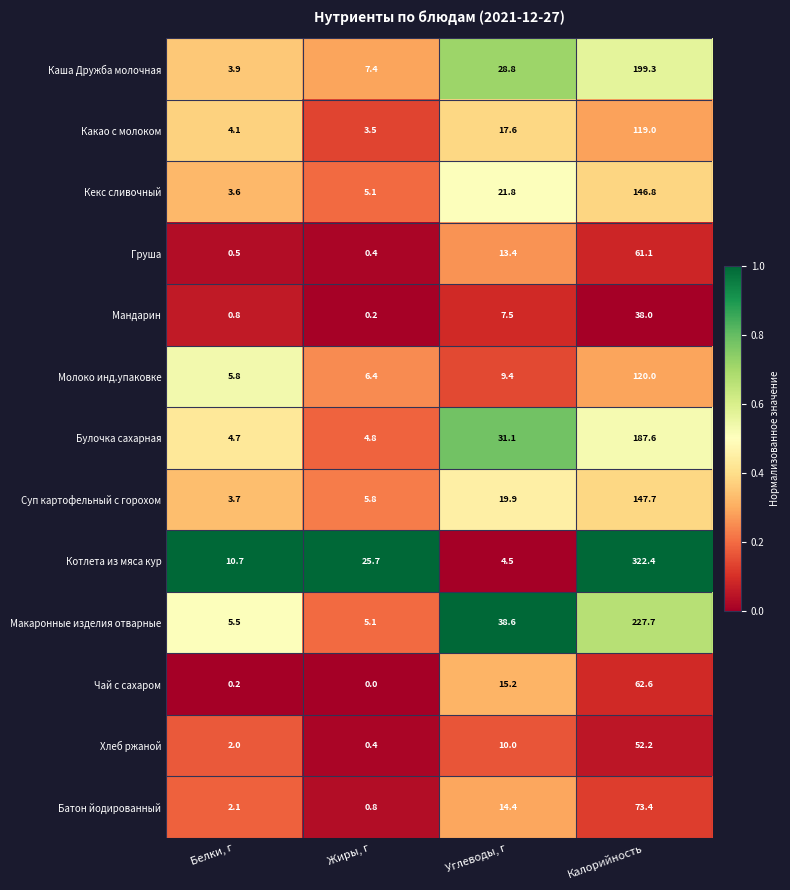

What is the difference between the Суп картофельный с горохом values at Жиры, г and Калорийность?

141.9